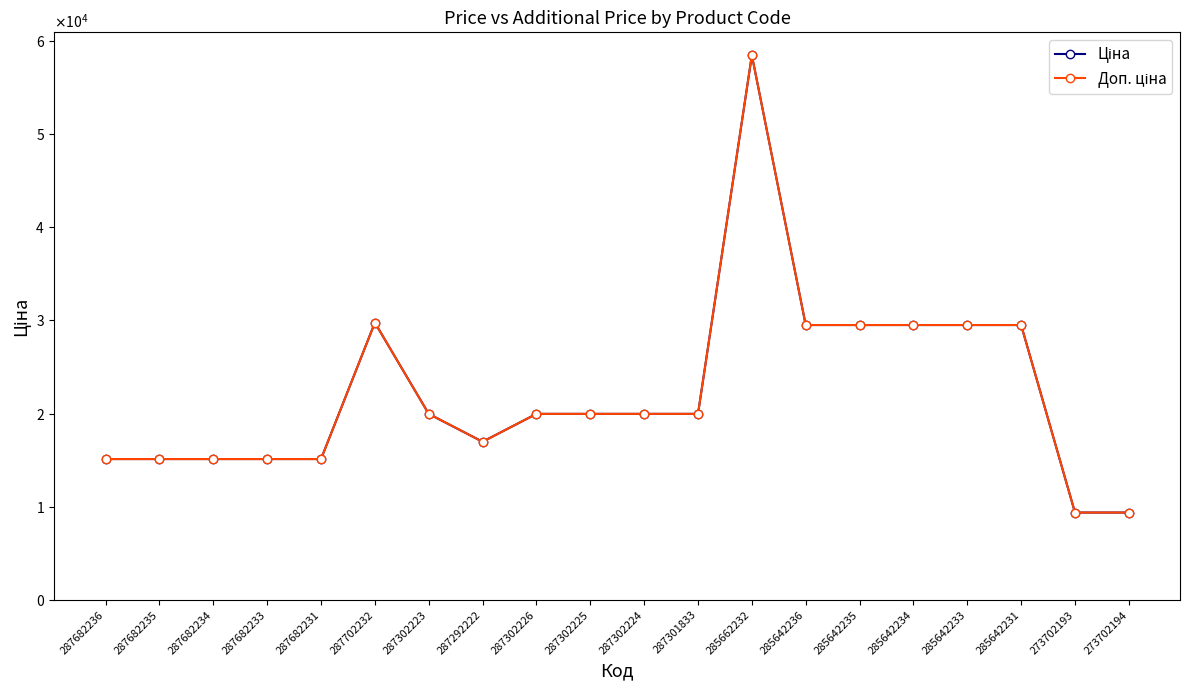

Where is the first local maximum for Доп. ціна?

287702232